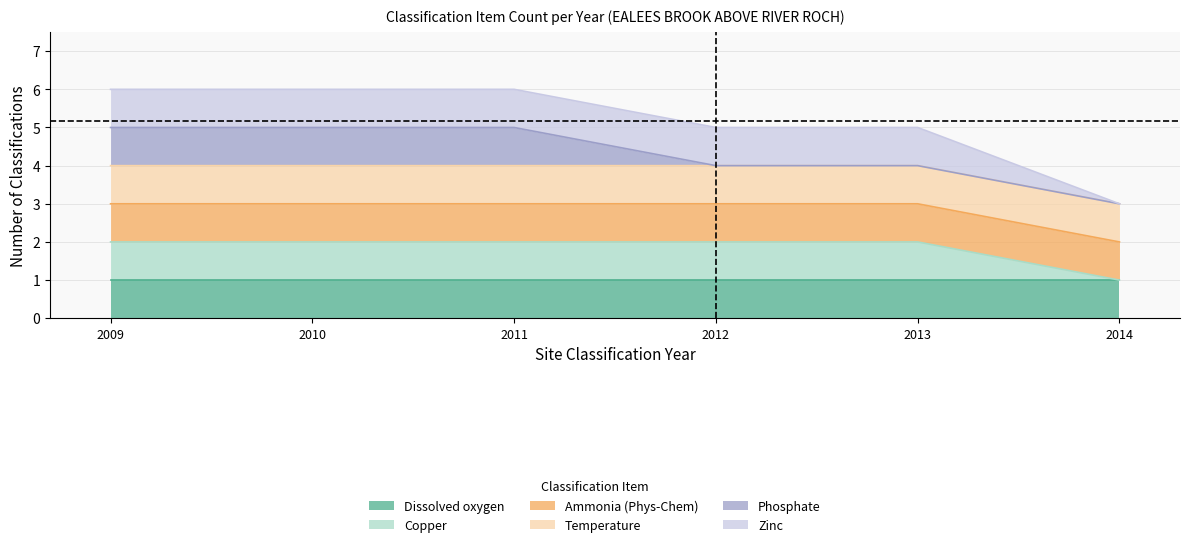

True or false: Copper and Phosphate cross at least once.

False